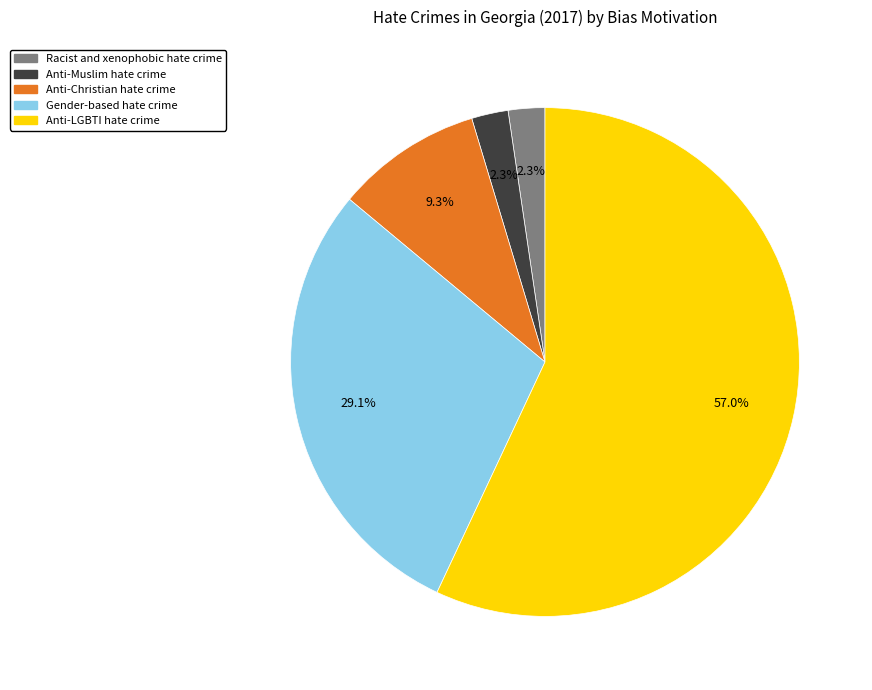

Combined, do Anti-Muslim hate crime and Anti-Christian hate crime account for over 50%?

No